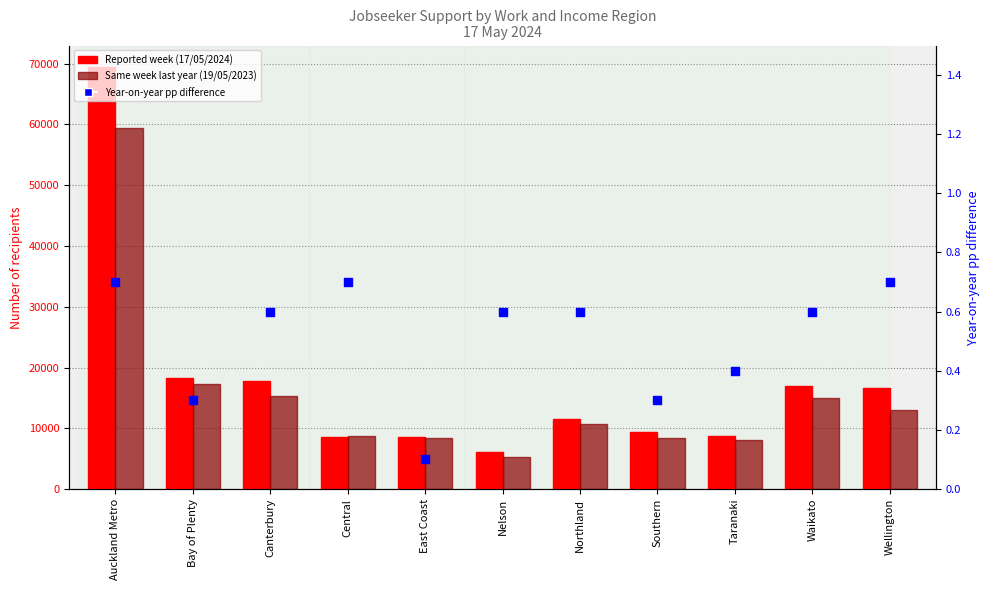

What are all the series names shown in the legend?

Reported week (17/05/2024), Same week last year (19/05/2023), Year-on-year pp difference